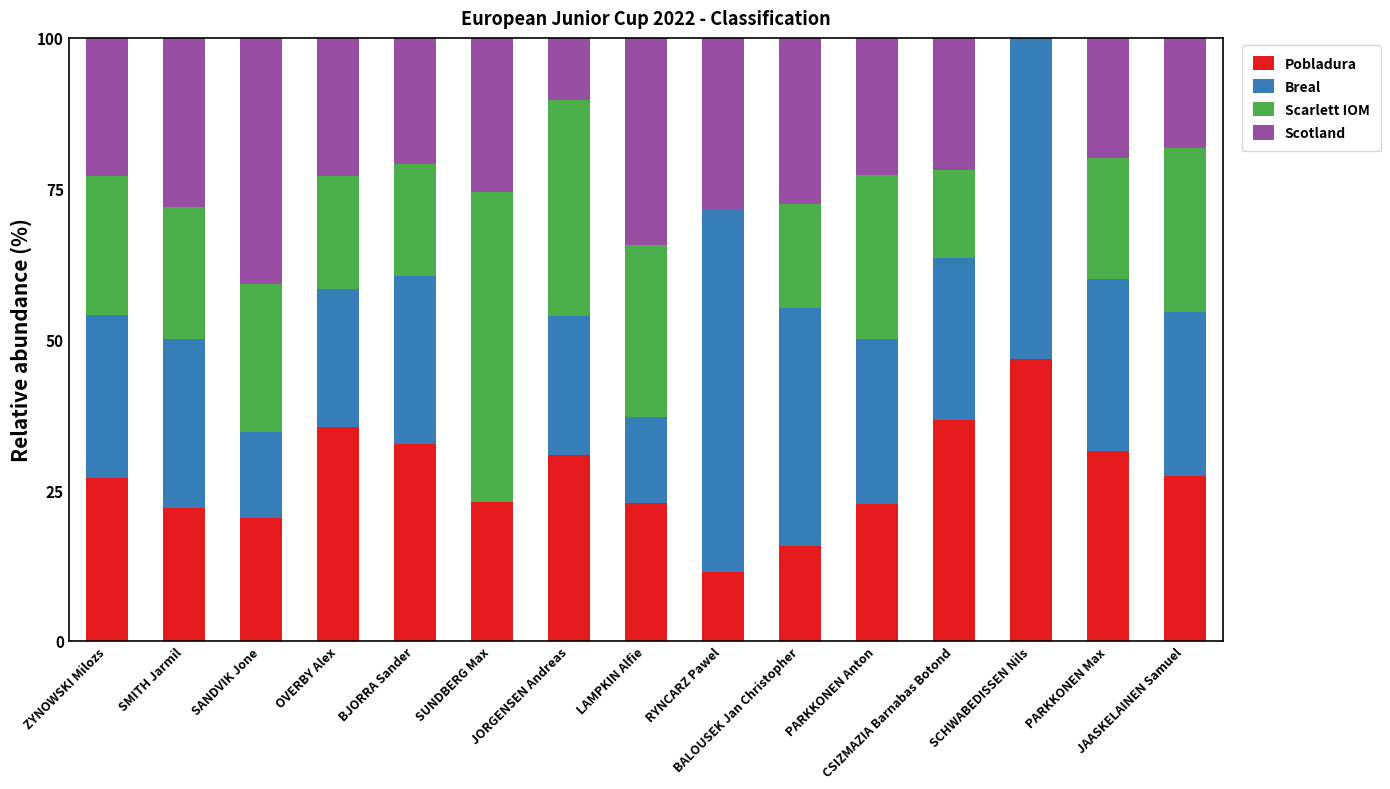

What is the total value across all series at PARKKONEN Max?

100.0